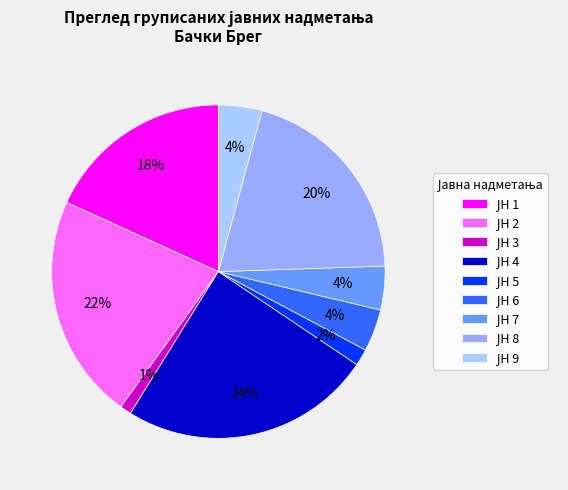

Between ЈН 7 and ЈН 5, which is larger?

ЈН 7